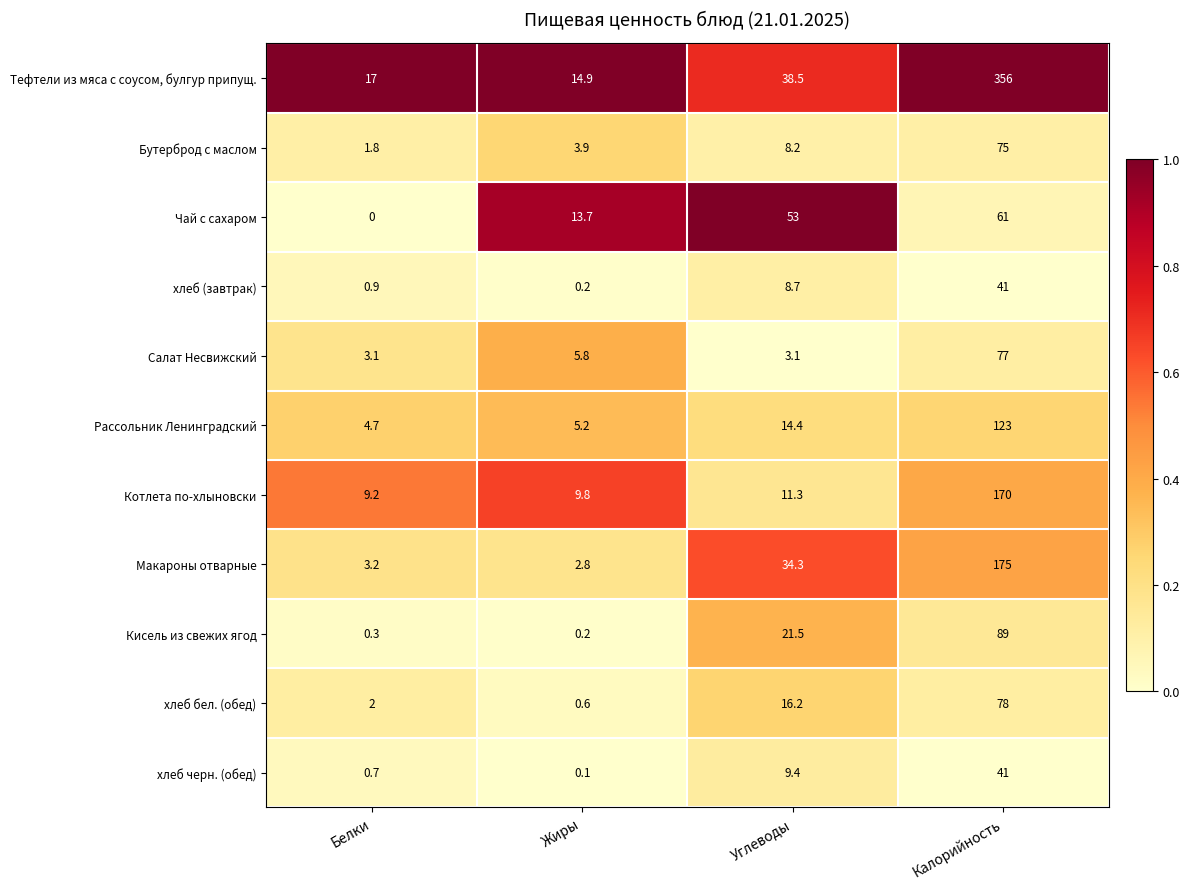

What is the difference between the second highest and second lowest values in the Бутерброд с маслом series?

4.3